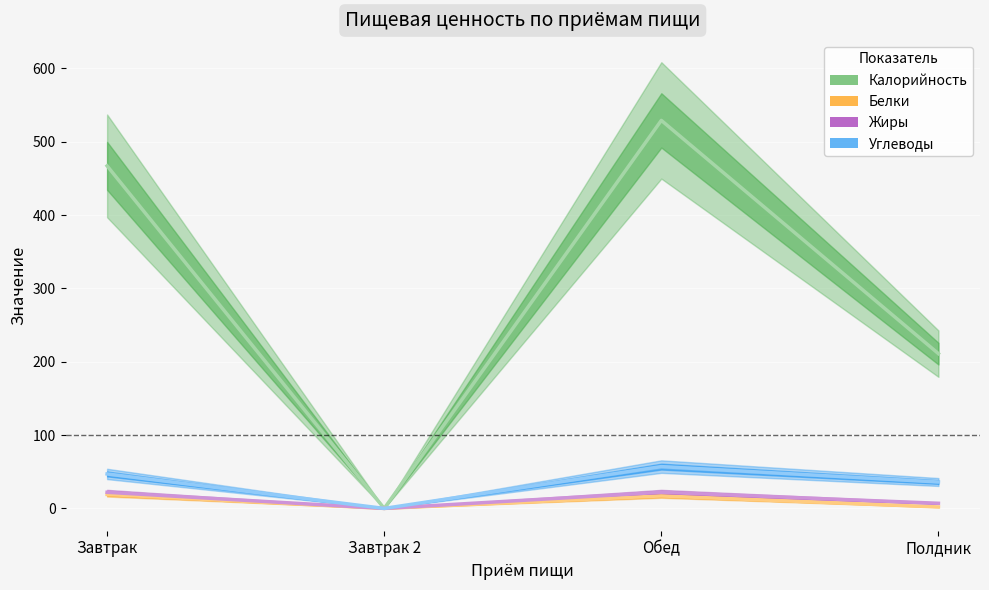

Where is the first local minimum for Жиры?

Завтрак 2